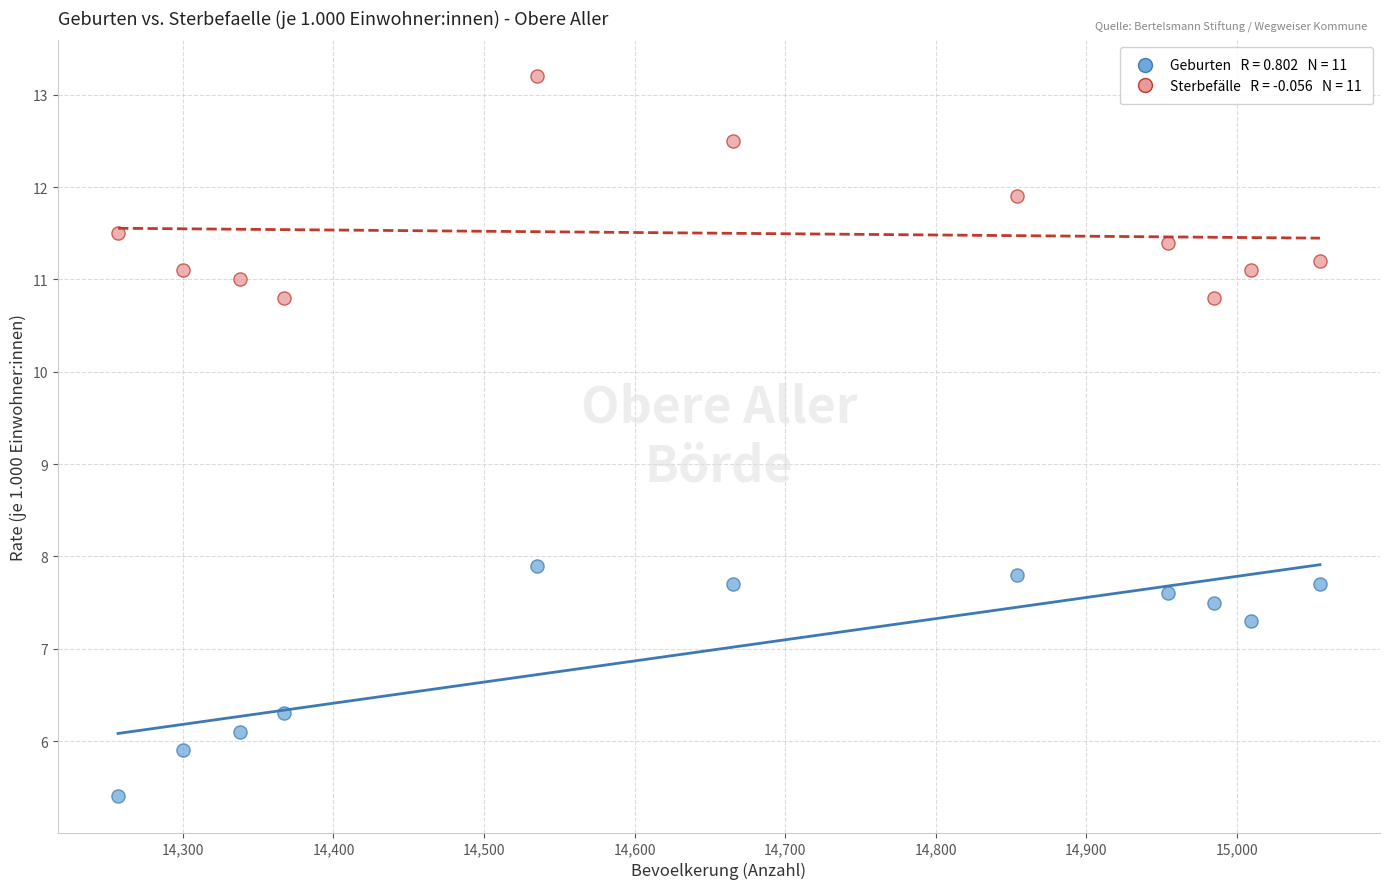

Across all series, what Y value is closest to 9?

7.9